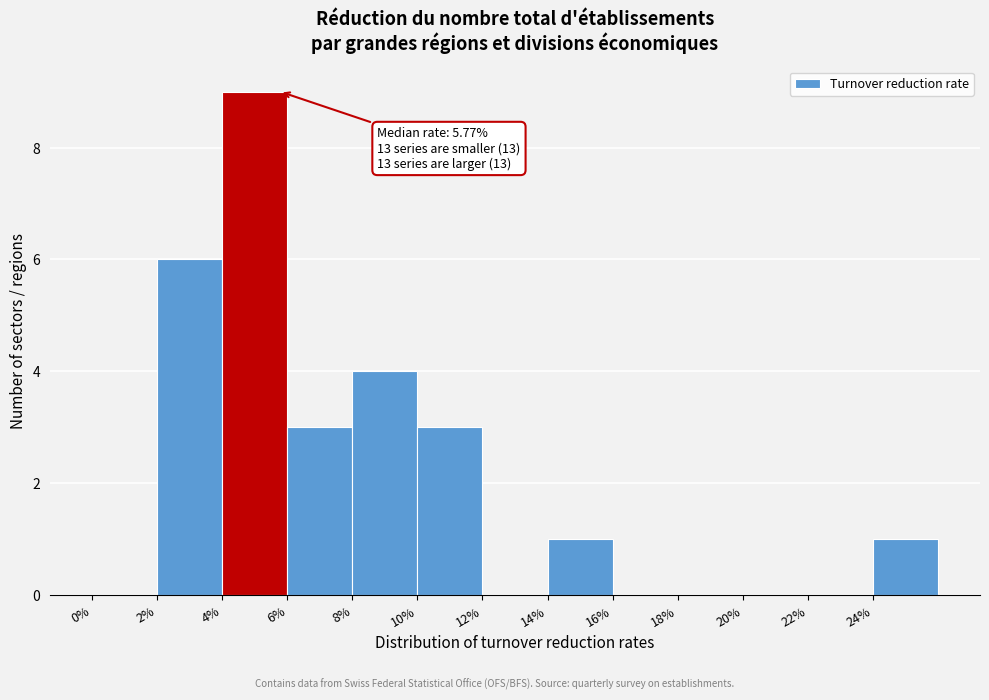

Which range on the x-axis has the tallest bar?

4 to 6